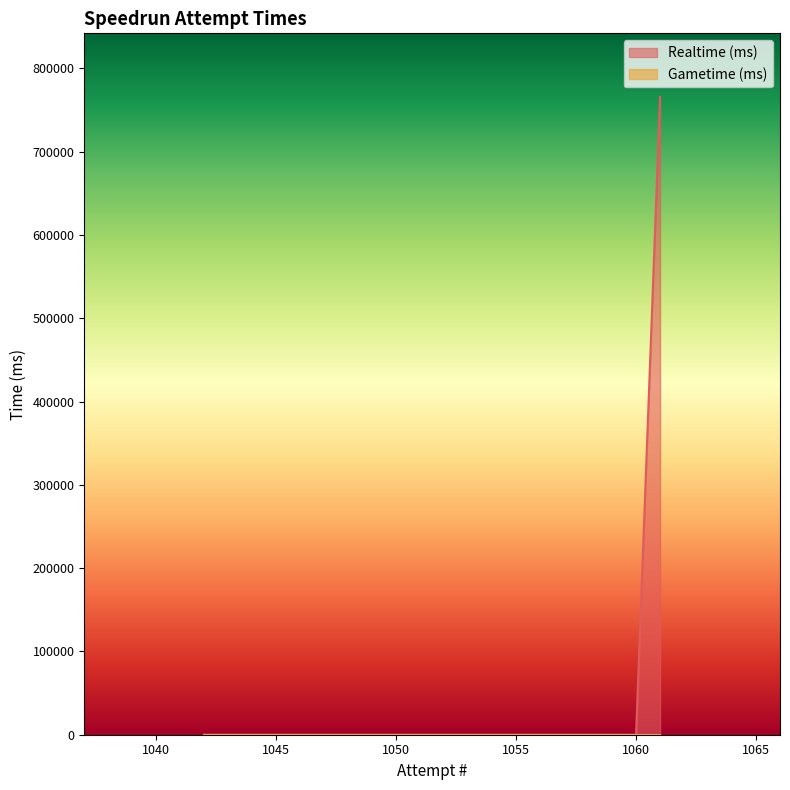

What is the average value?

38282